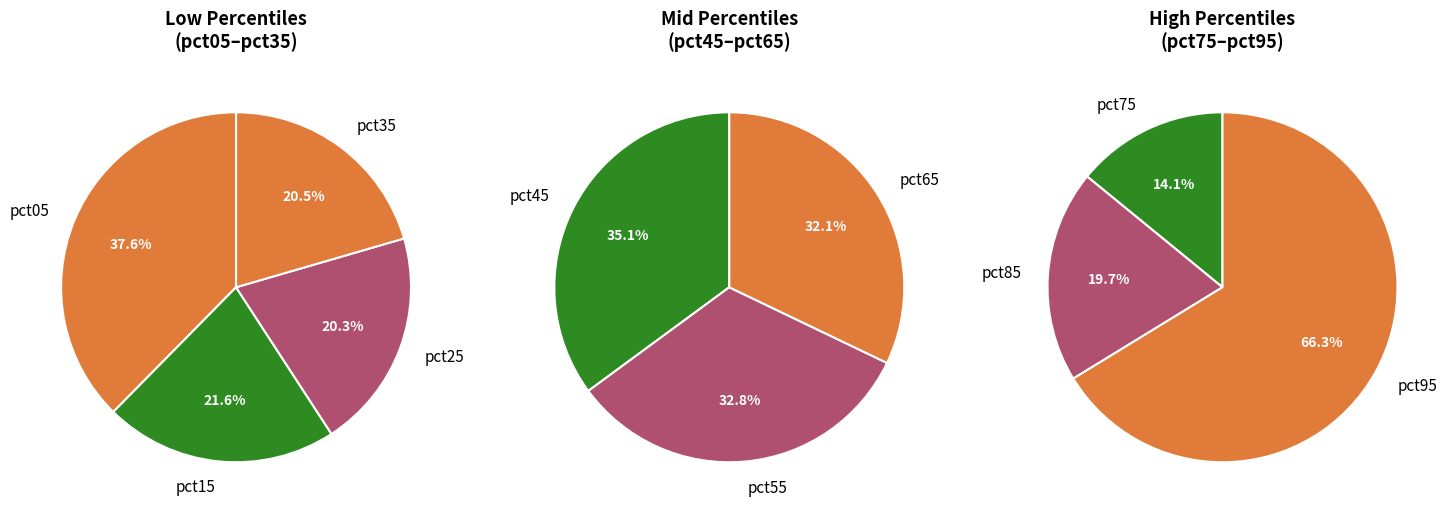

Does pct05 account for over 50% of the chart?

No